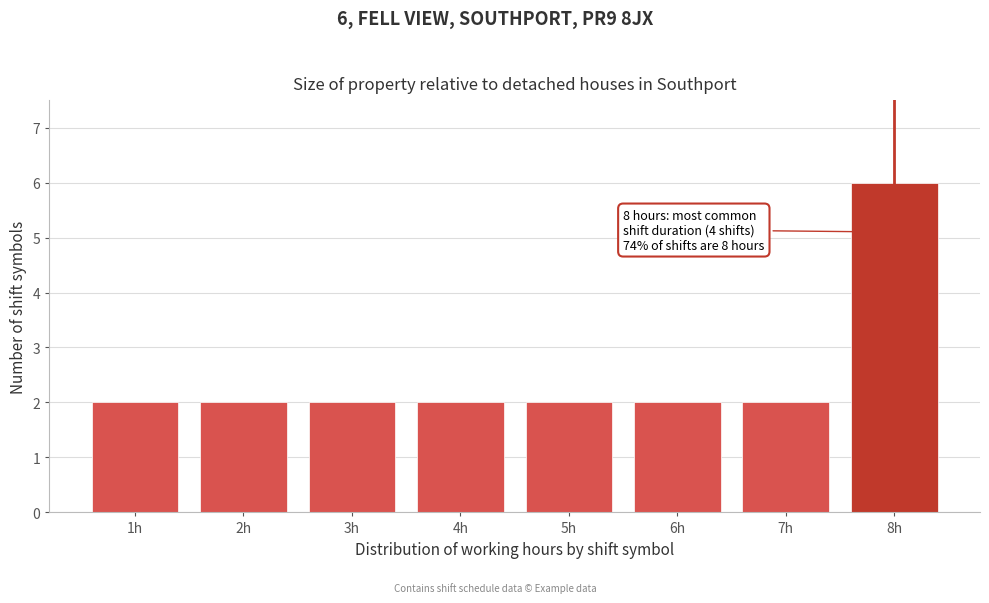

Reading left to right, list all the values displayed in this chart.

1h=2	2h=2	3h=2	4h=2	5h=2	6h=2	7h=2	8h=6